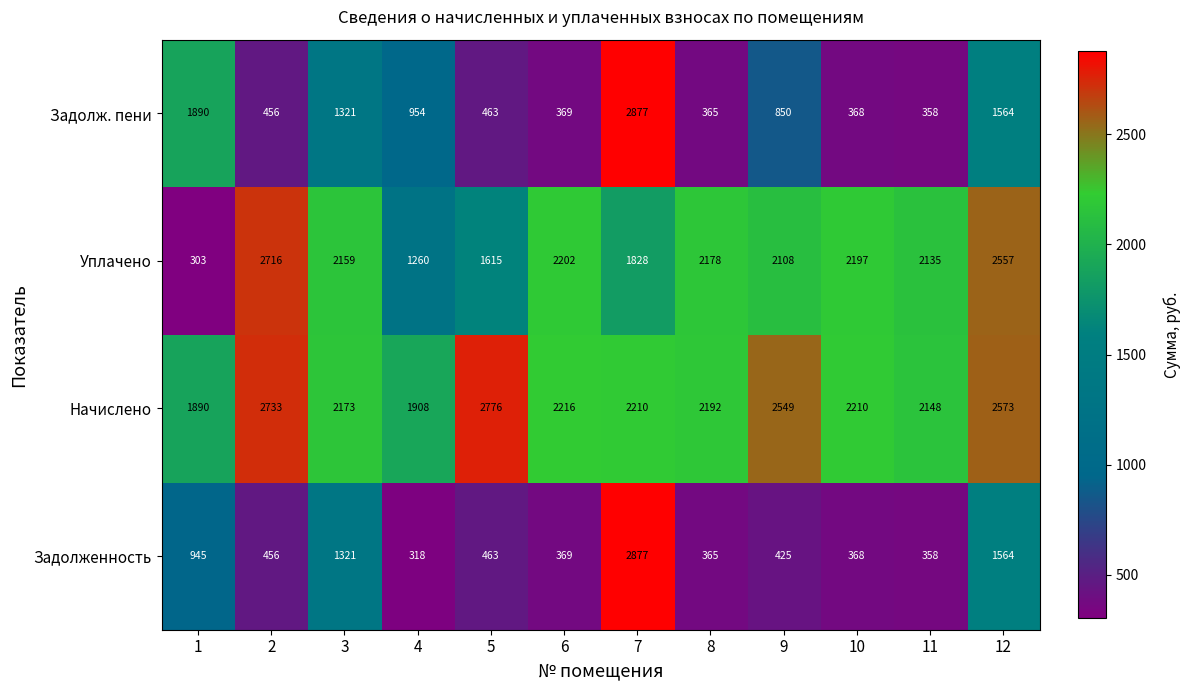

What is the difference between the highest and lowest values at 1?

1587